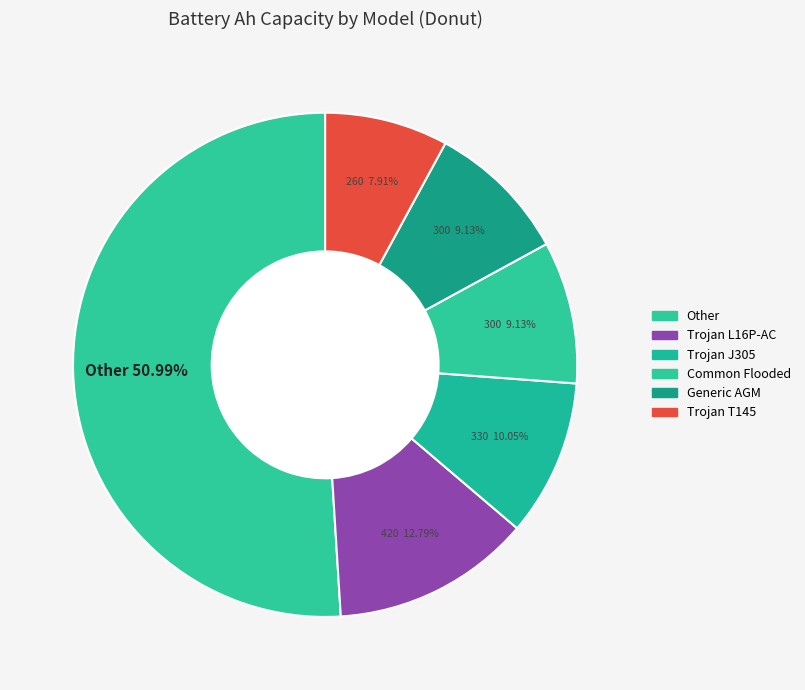

Is there a majority slice in this chart?

Yes